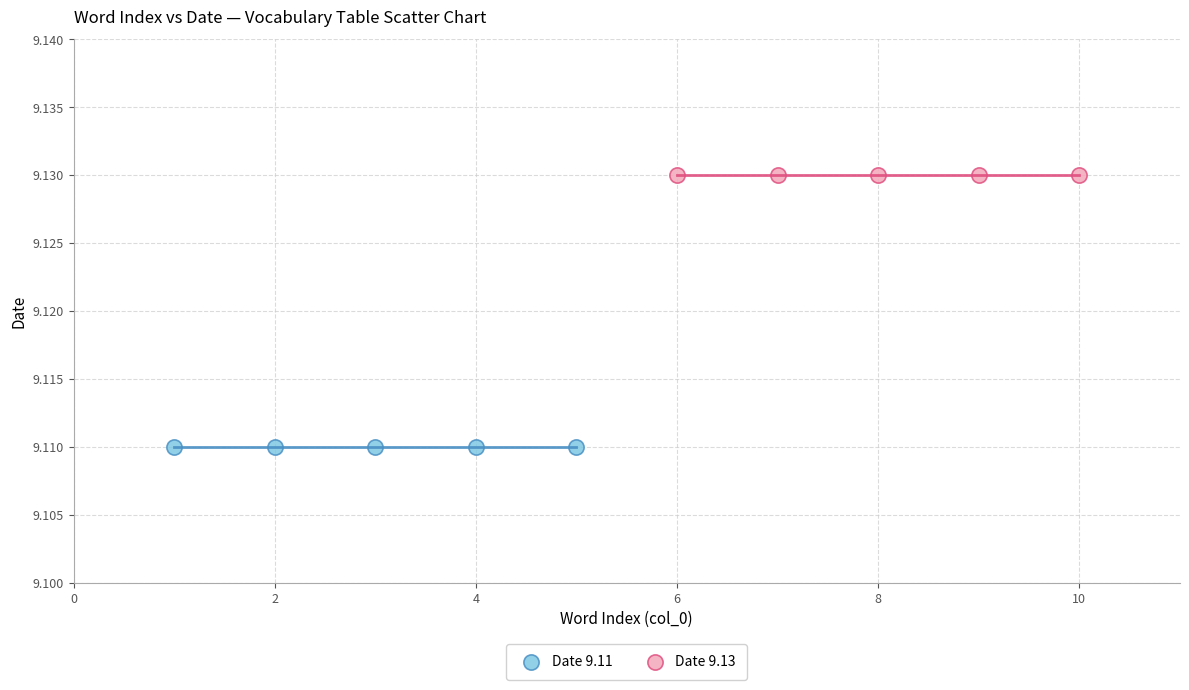

Which series contains the lowest Y value?

Date 9.11